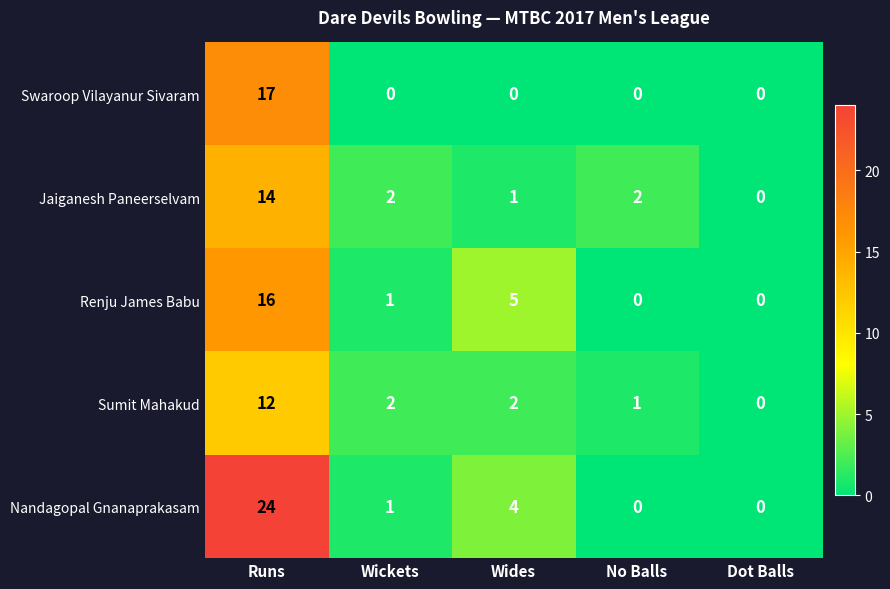

At which label does Swaroop Vilayanur Sivaram reach its peak?

Runs